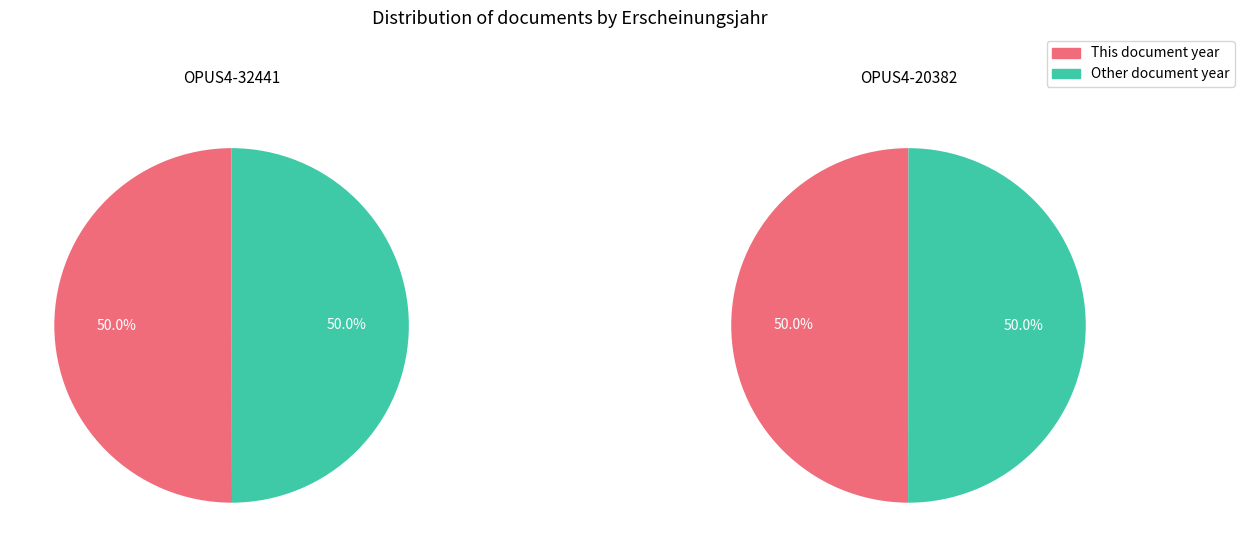

What percentage is the OPUS4-32441 slice, to the nearest percent?

50%